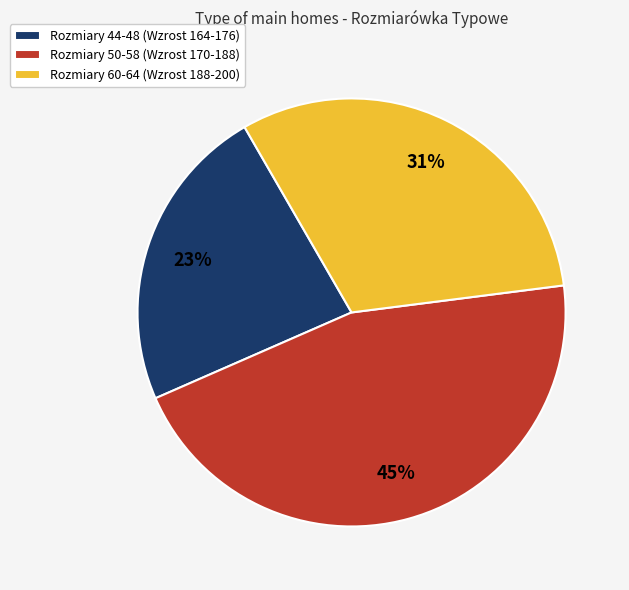

True or false: Rozmiary 50-58 (Wzrost 170-188) accounts for 45% of the total.

True